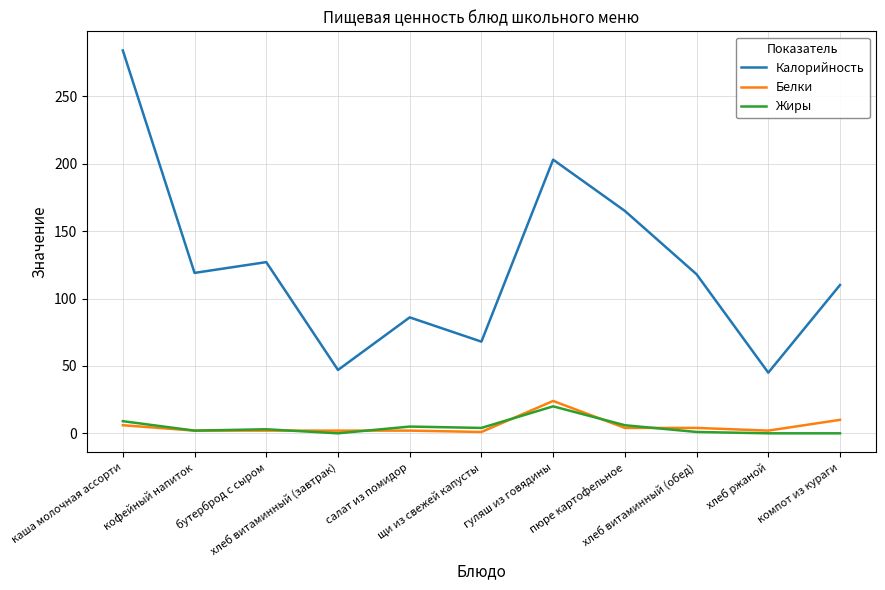

At щи из свежей капусты, list the series in order from smallest to largest.

Белки, Жиры, Калорийность